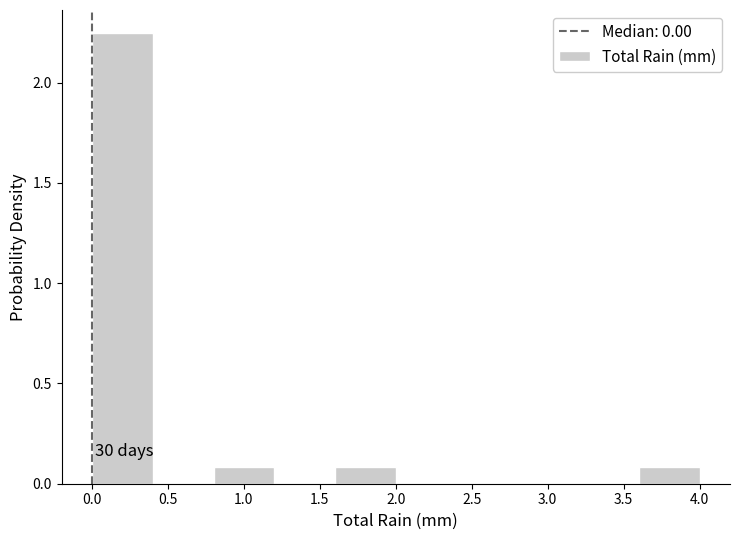

Which range on the x-axis has the tallest bar?

0.0 to 0.4